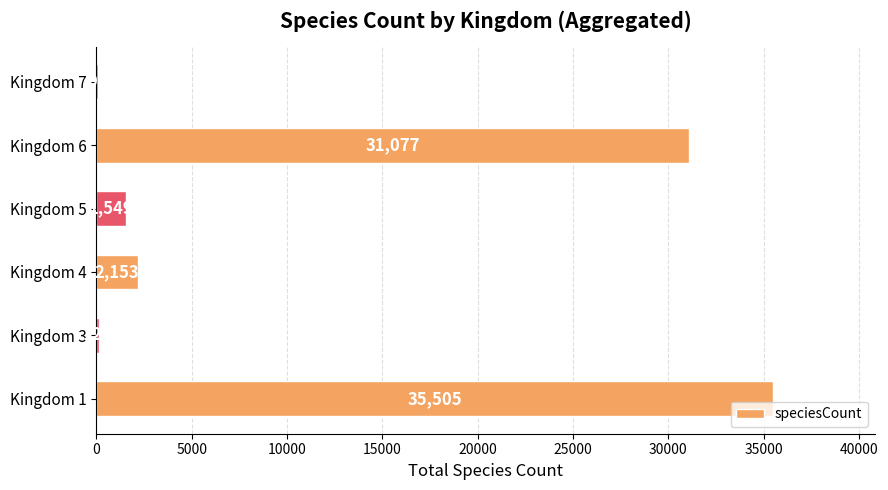

At which category does the chart reach its peak across all series?

Kingdom 1